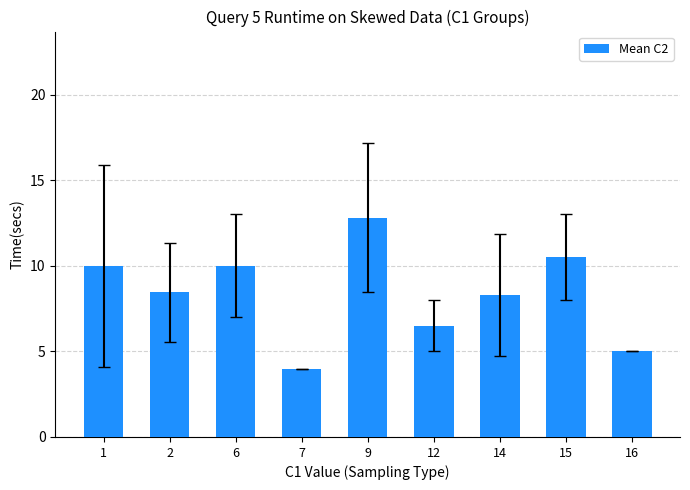

What is the change in value from 6 to 14?

-1.7